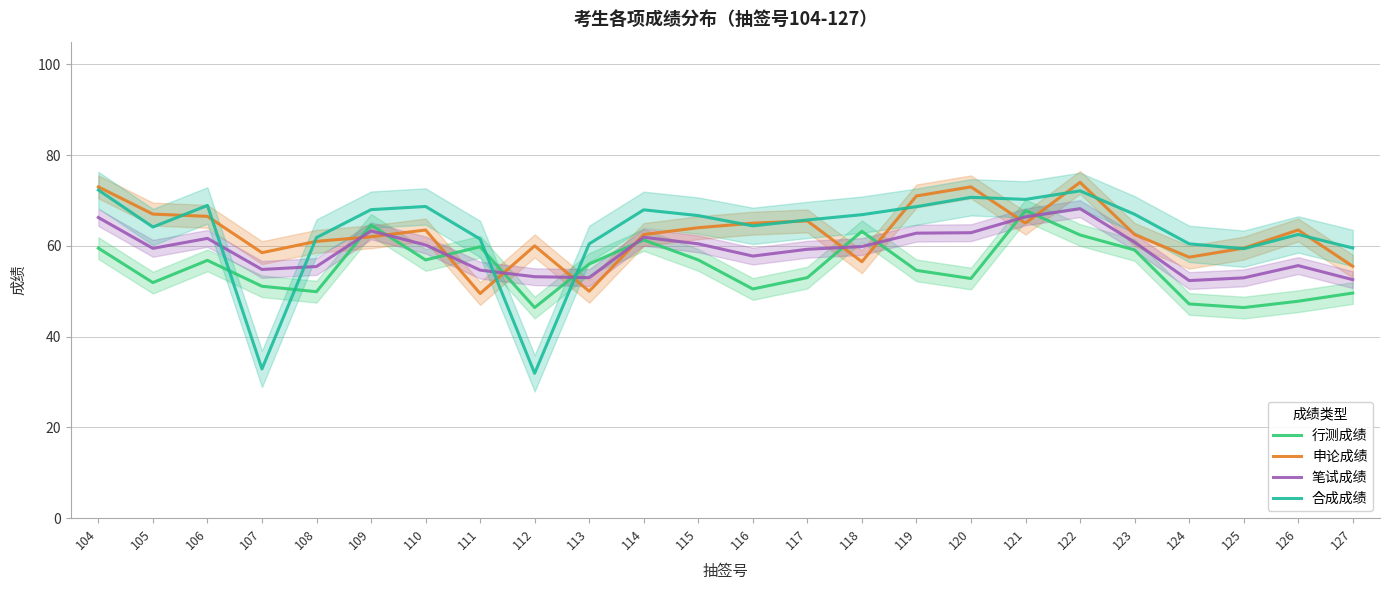

How many values in the 申论成绩 series are below 63?

12